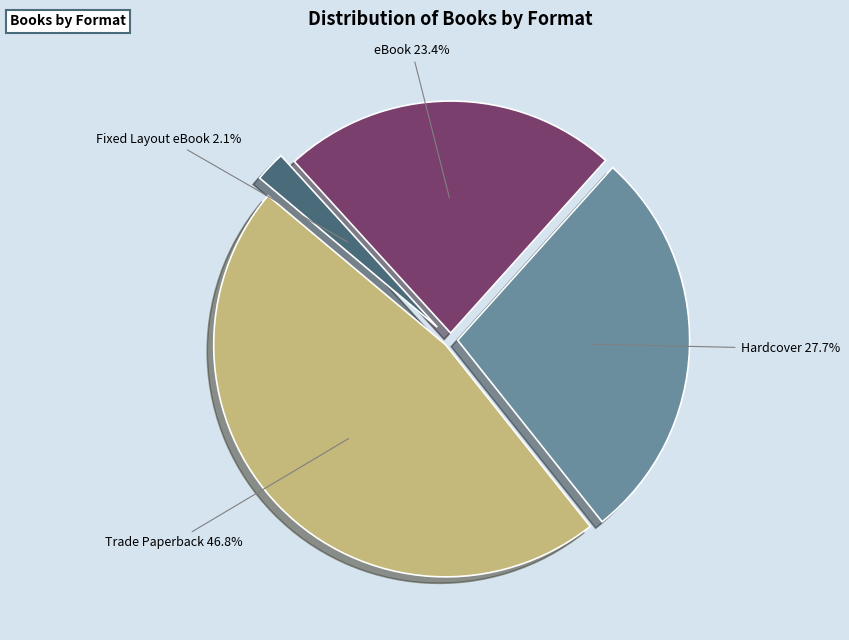

Approximately how many times larger is the value at Trade Paperback compared to Hardcover?

1.7